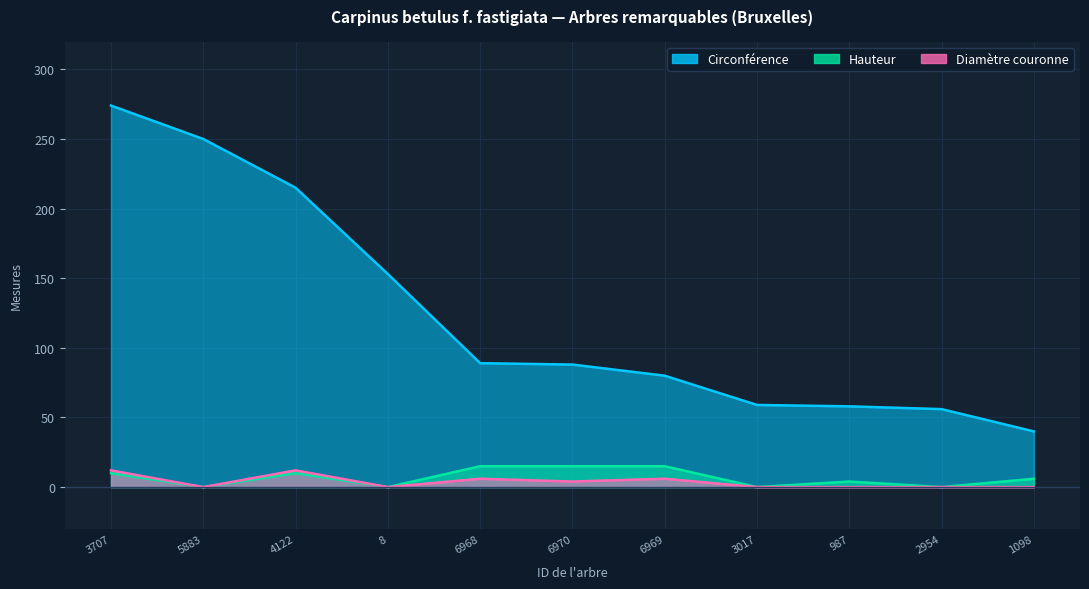

Is it true that Diamètre couronne equals 0 at 5883?

True